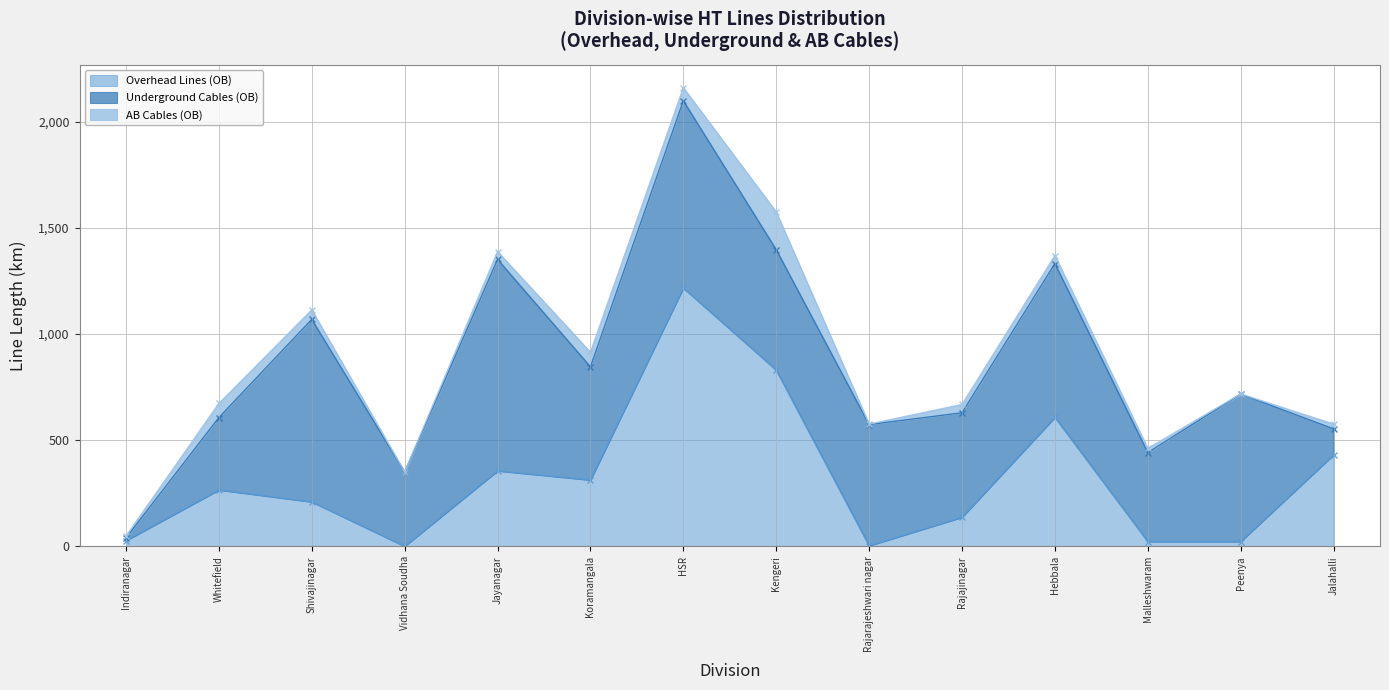

How many data points in AB Cables (OB) are less than 37?

7